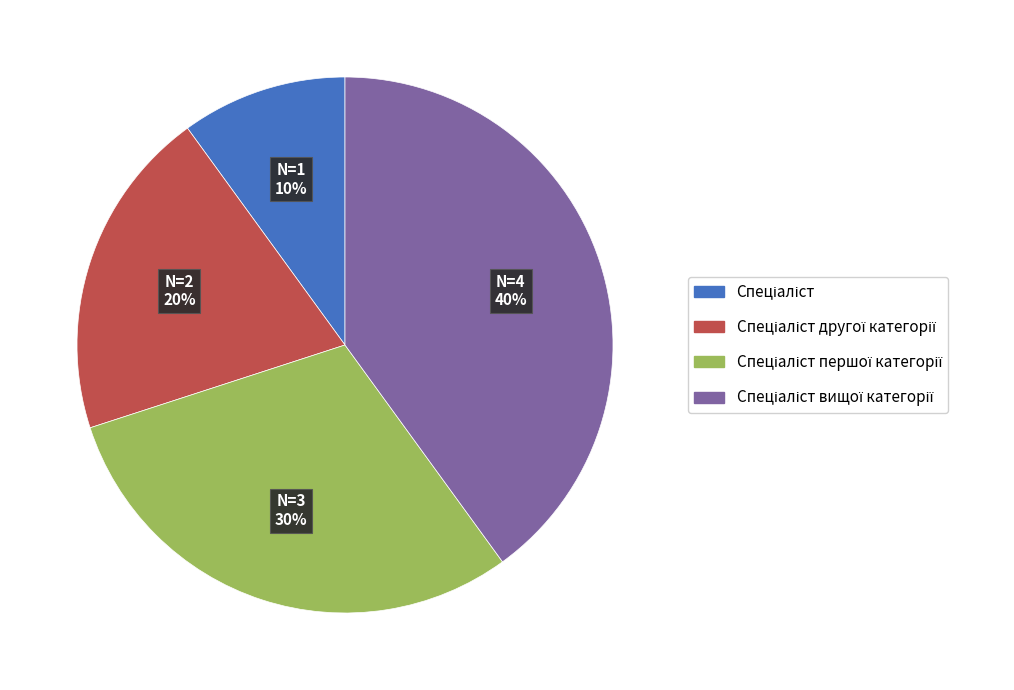

Is there any slice that represents more than half of the pie?

No